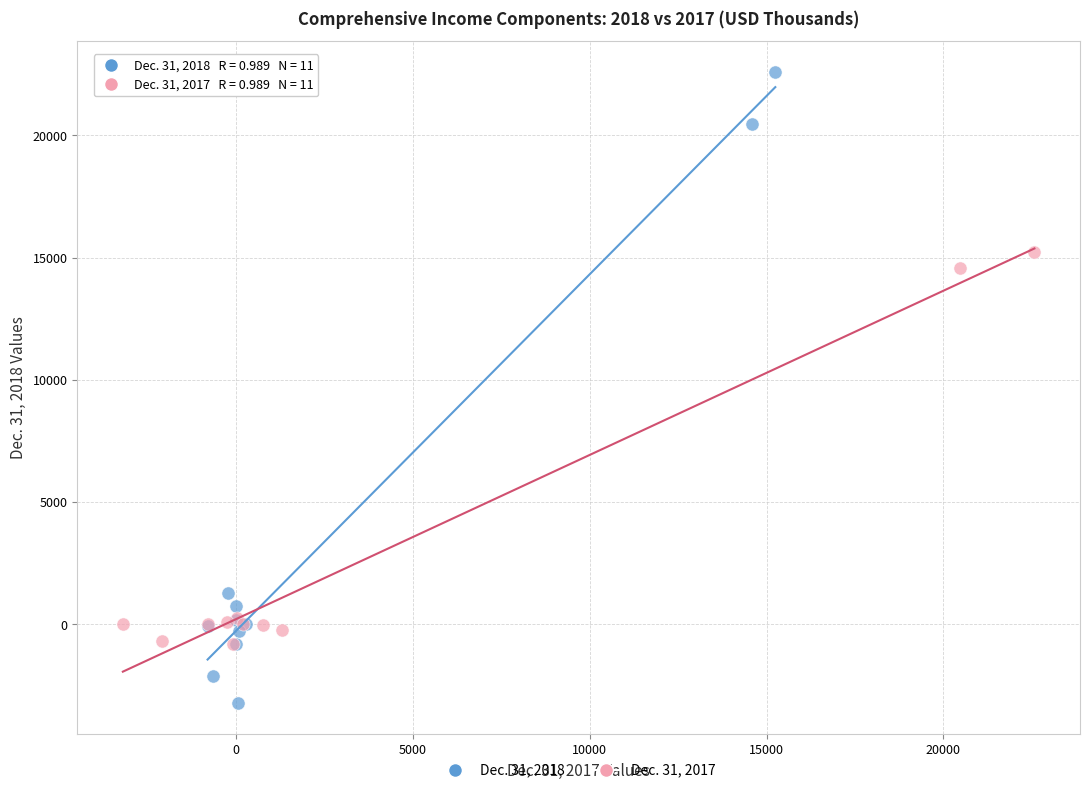

Which series reaches the maximum Y coordinate?

Dec. 31, 2018